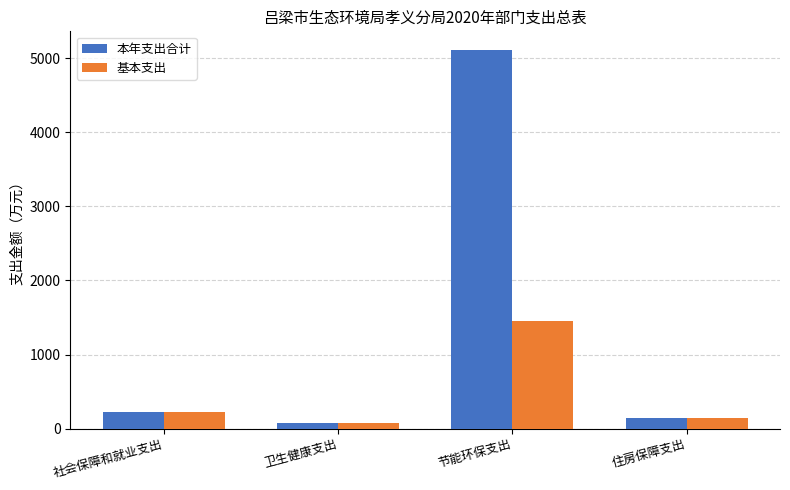

Reading left to right, extract all data points from this chart.

本年支出合计: 219.0	79.7	5107.3	147.2
基本支出: 219.0	79.7	1447.1	147.2